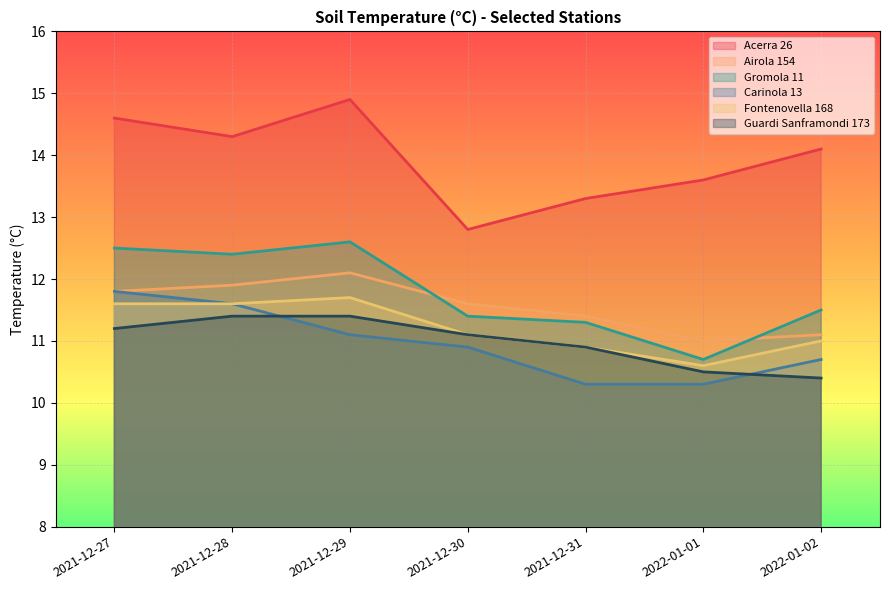

Reading left to right, extract all data points from this chart.

Acerra 26: 14.6	14.3	14.9	12.8	13.3	13.6	14.1
Airola 154: 11.8	11.9	12.1	11.6	11.4	11.0	11.1
Gromola 11: 12.5	12.4	12.6	11.4	11.3	10.7	11.5
Carinola 13: 11.8	11.6	11.1	10.9	10.3	10.3	10.7
Fontenovella 168: 11.6	11.6	11.7	11.1	10.9	10.6	11.0
Guardi Sanframondi 173: 11.2	11.4	11.4	11.1	10.9	10.5	10.4